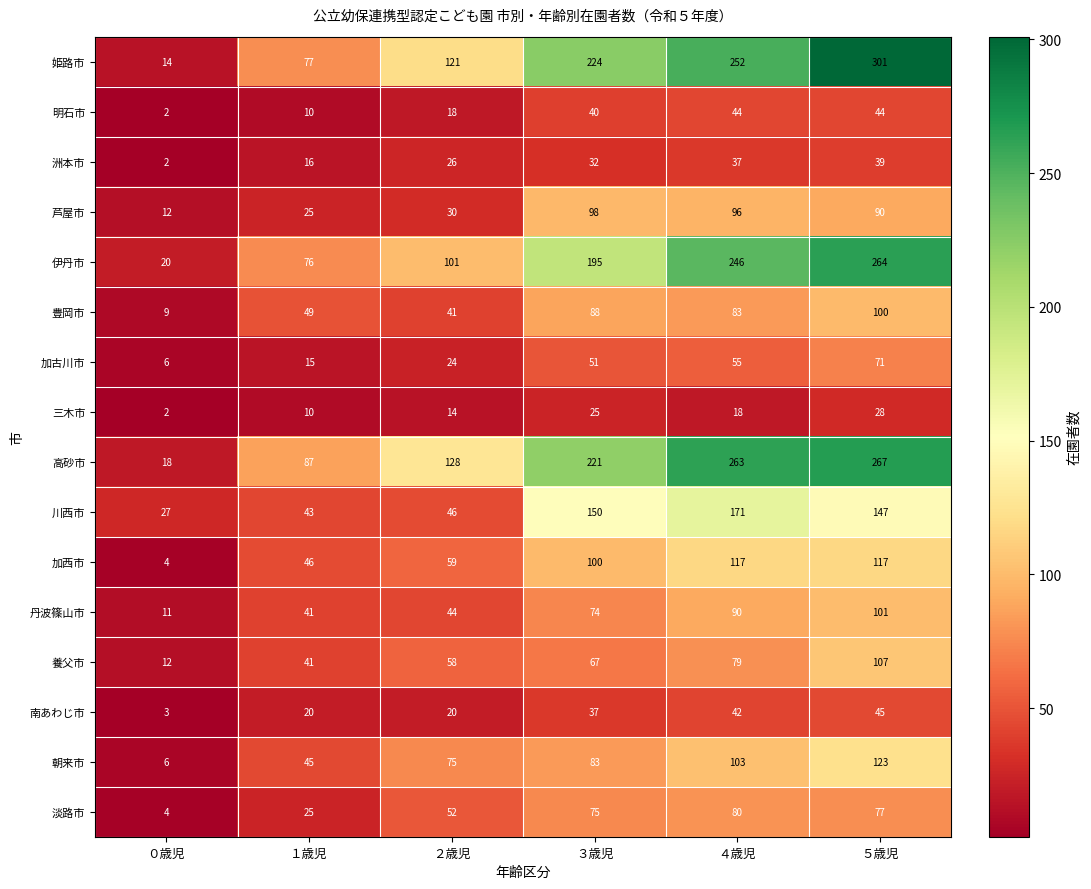

Is it true that 川西市 equals 21 at ２歳児?

False